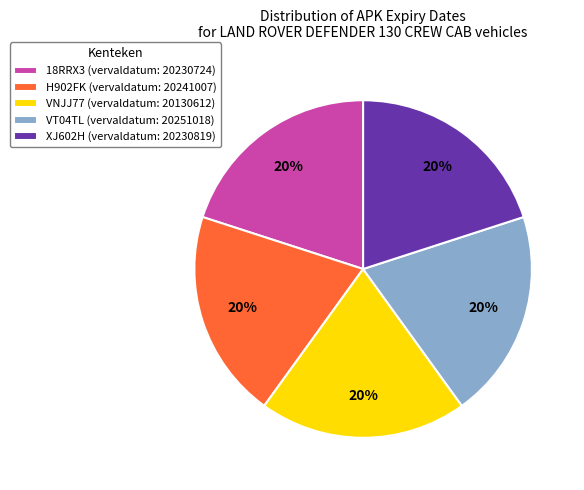

Is VNJJ77 the majority of the pie?

No